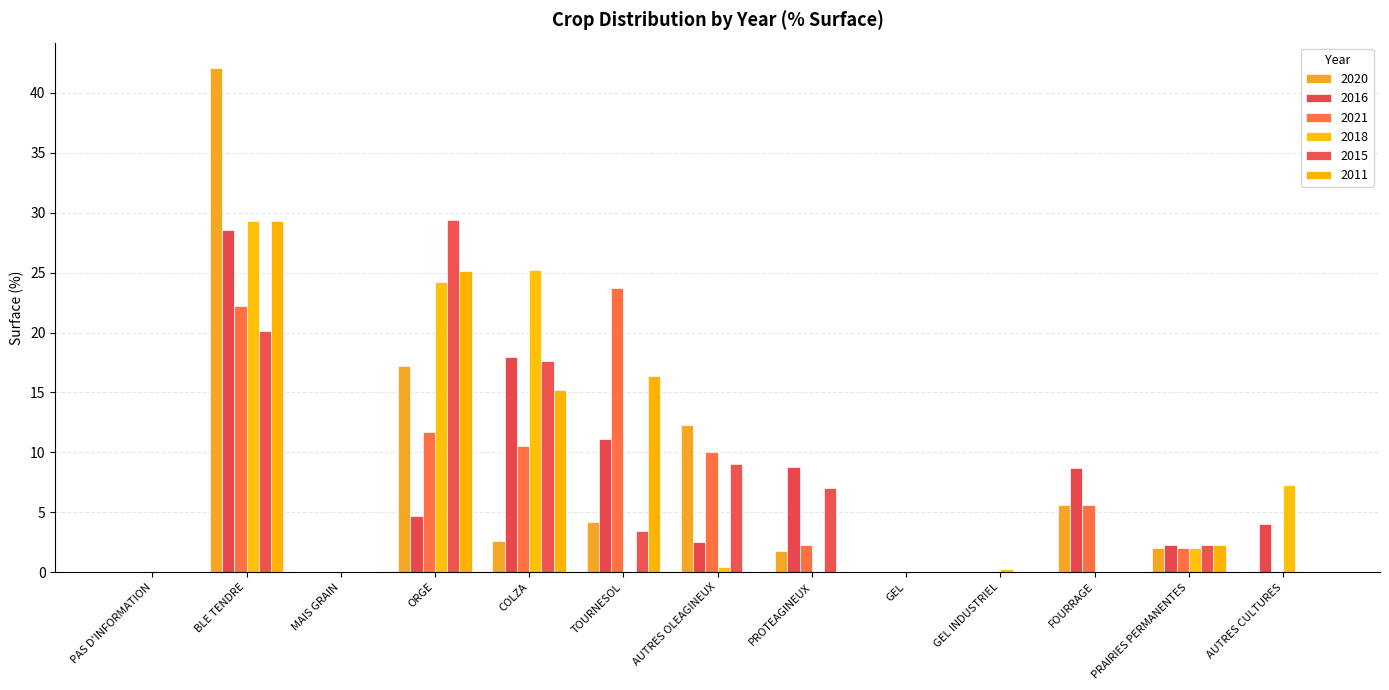

At how many categories does at least one series exceed 22?

4